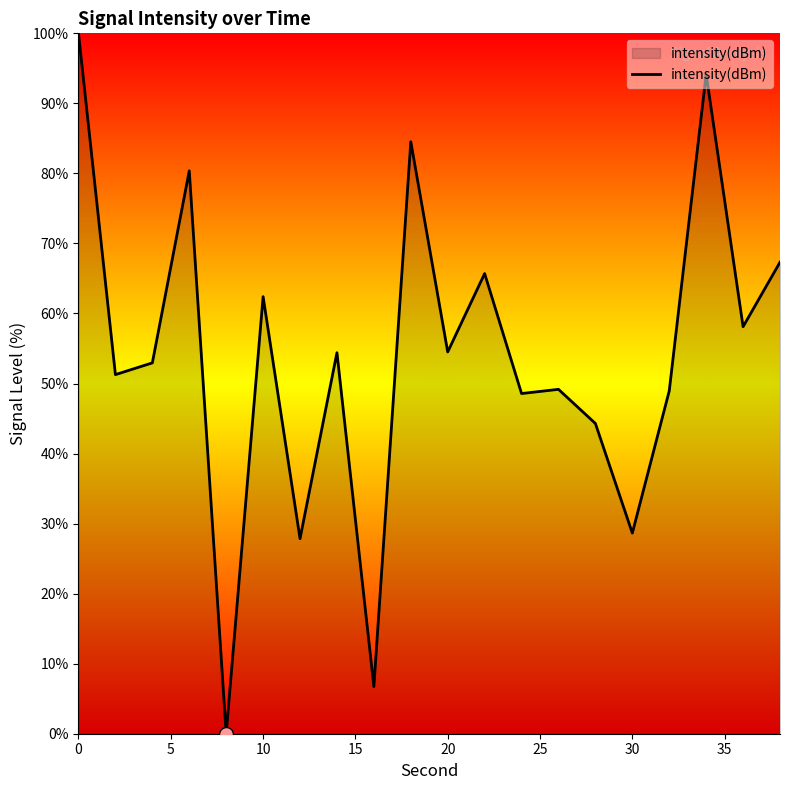

What is the sum of all values?

1079.9